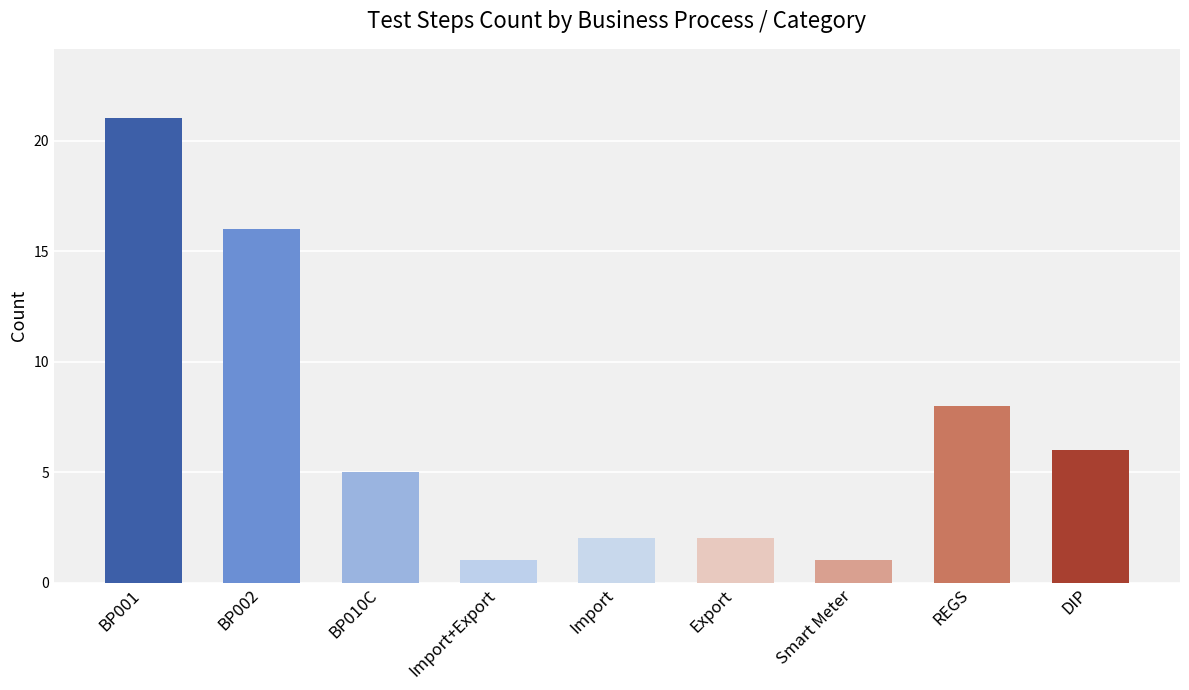

How many data points are less than 5?

4